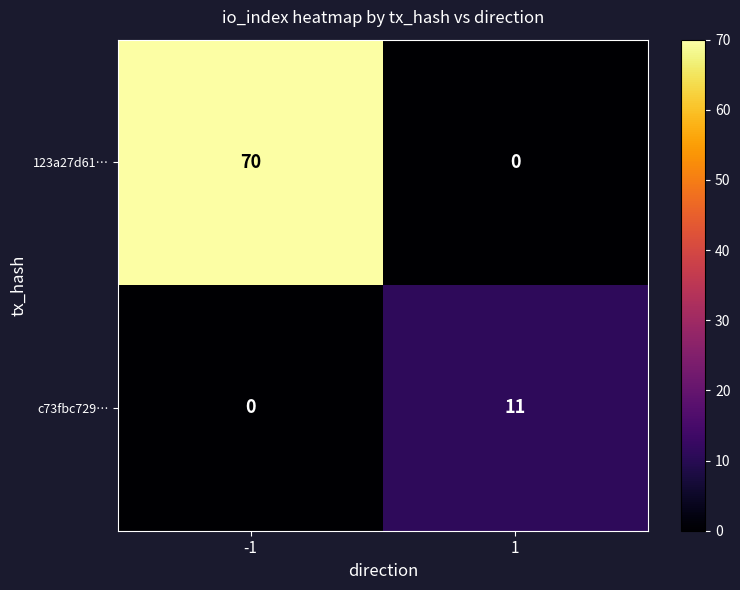

The value of 123a27d61… at 1 is 0. True or false?

True